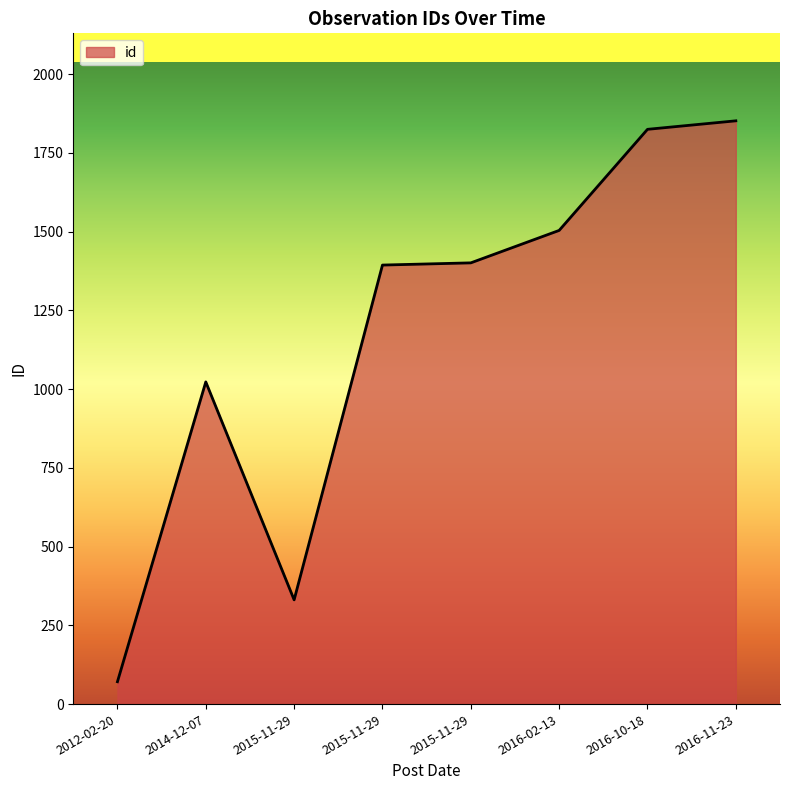

Approximately how many times larger is the value at 2015-11-29 compared to 2014-12-07?

1.4